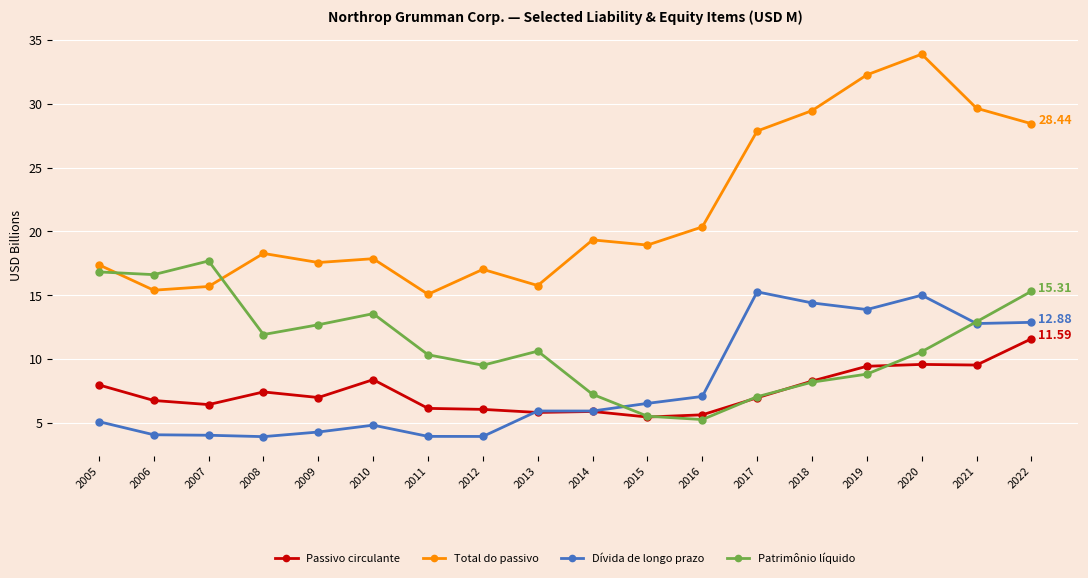

True or false: Total do passivo has more than 0 interior local peaks.

True